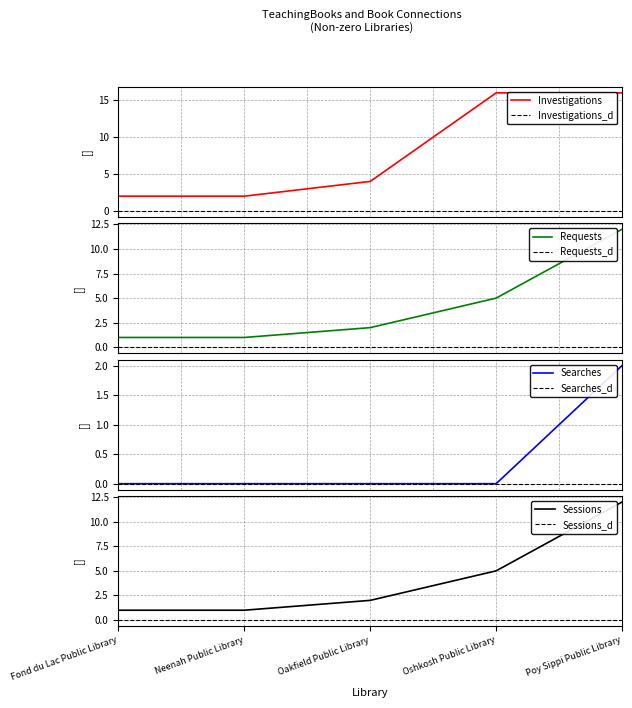

True or false: Requests and Searches intersect in this chart.

False